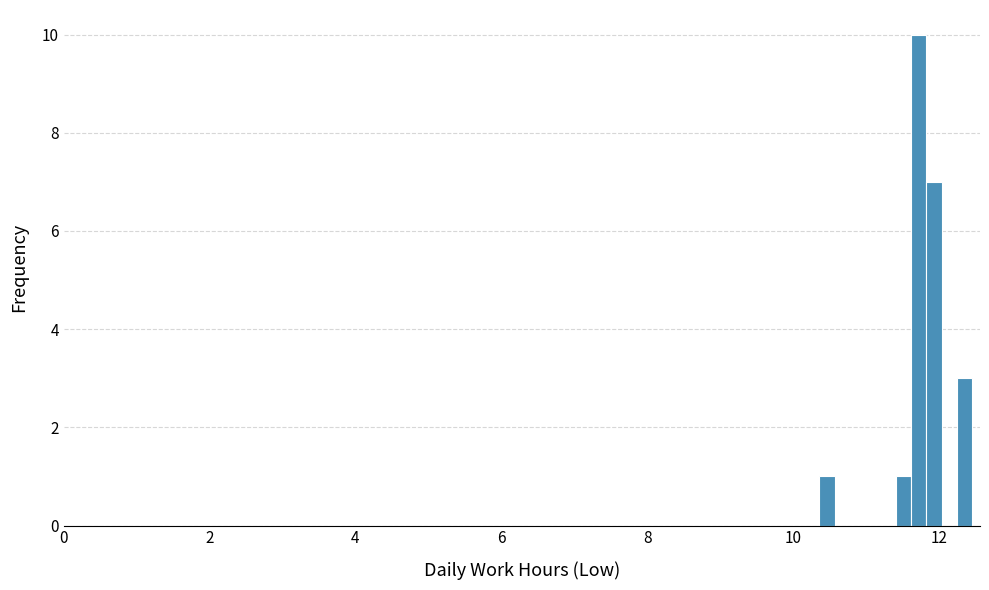

Around what value on the x-axis is the tallest bar? Give the approximate position of its centre, as read against the axis.

11.8